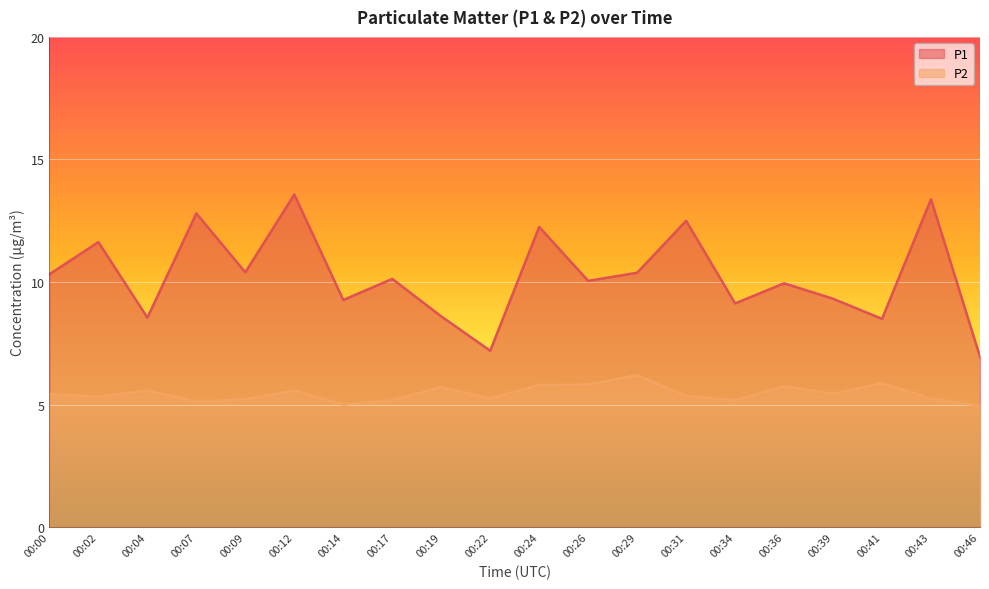

What is the lowest value of the P1 series?

7.0